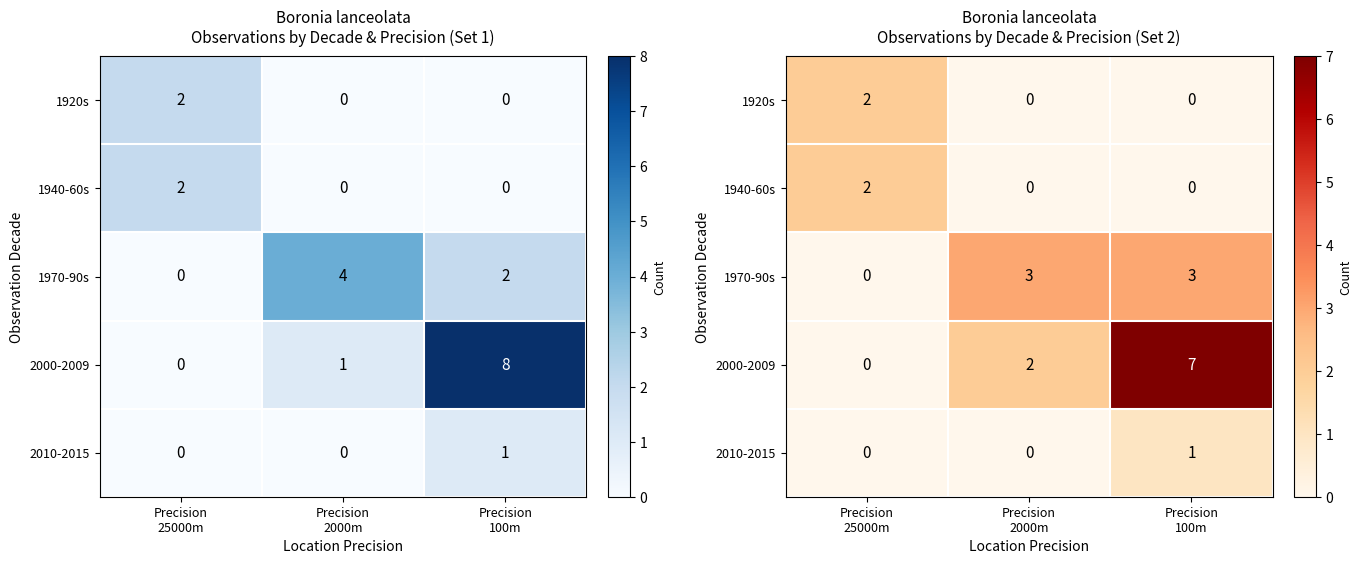

Which category has the lowest value across all series?

Precision
2000m